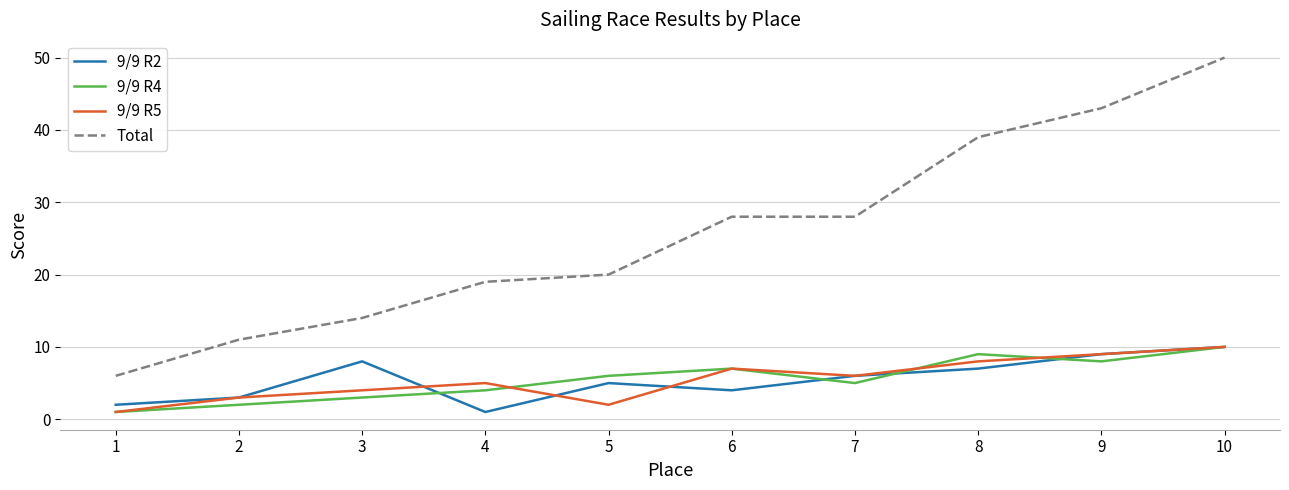

At which category does 9/9 R5 reach its first local valley?

5